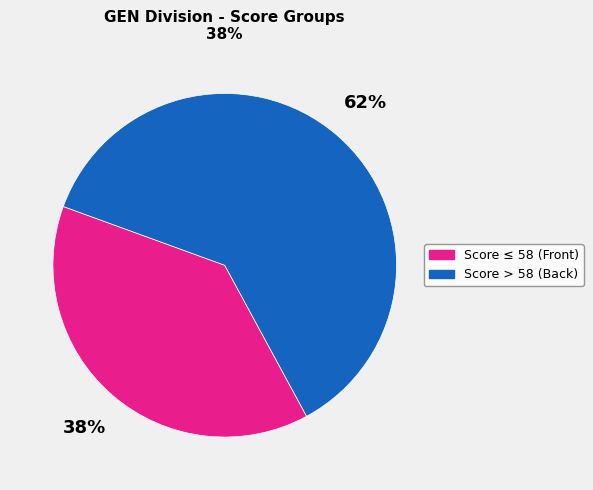

Which has a higher value, Score > 58 (Back) or Score ≤ 58 (Front)?

Score > 58 (Back)